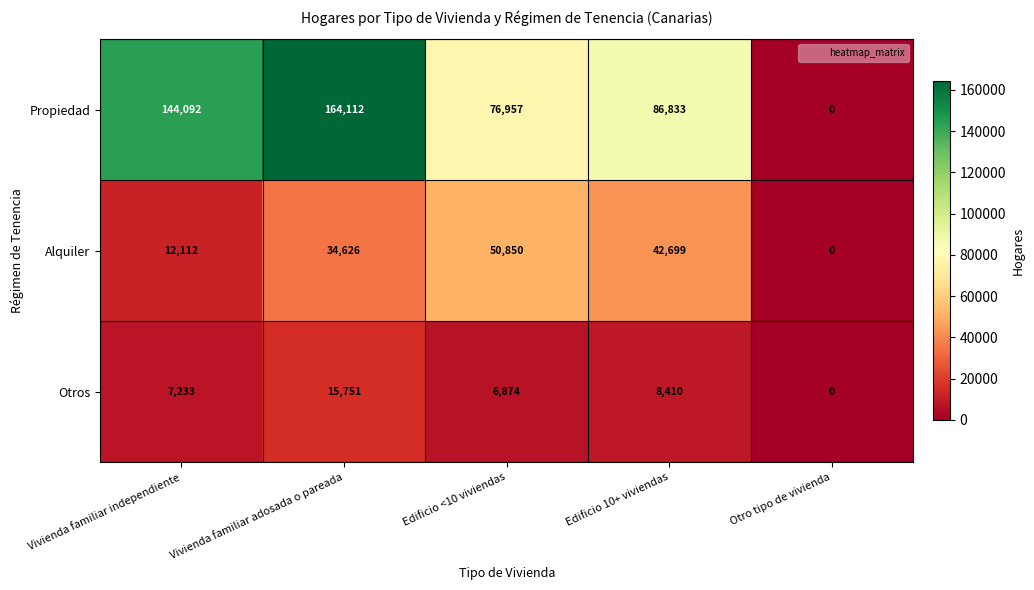

What is the difference between the maximum and minimum values in the Alquiler series?

50850